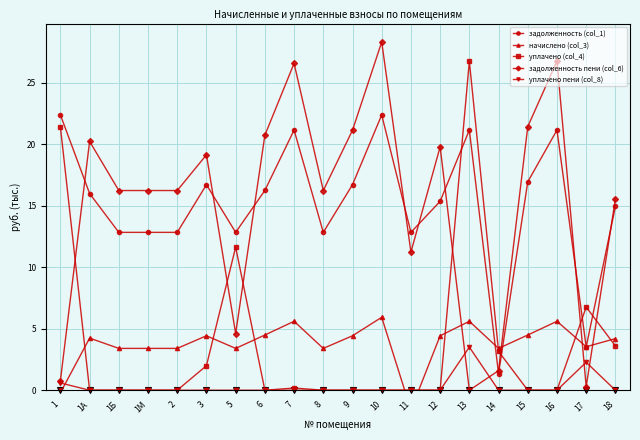

At 7, list the series in order from smallest to largest.

уплачено пени (col_8), уплачено (col_4), начислено (col_3), задолженность (col_1), задолженность пени (col_6)